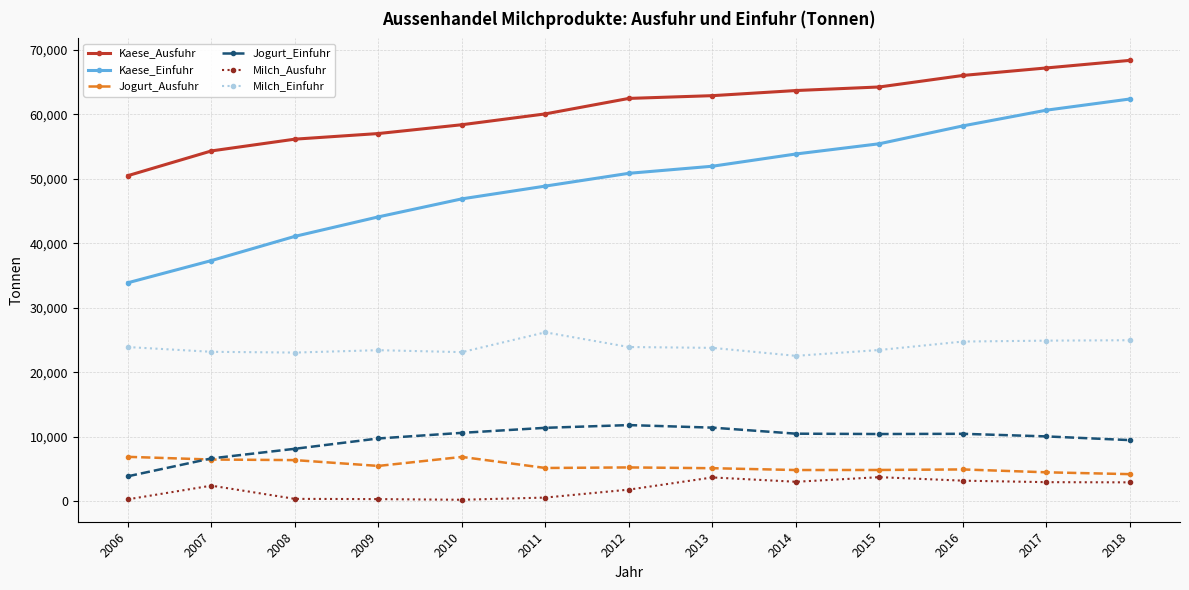

True or false: Kaese_Einfuhr and Milch_Einfuhr cross at least once.

False